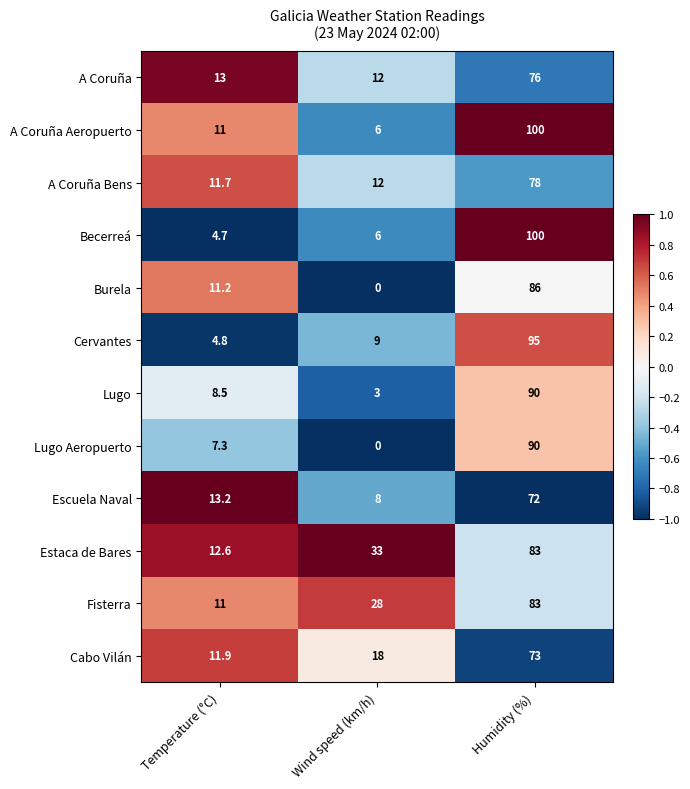

What is the total value across all series at Wind speed (km/h)?

135.0